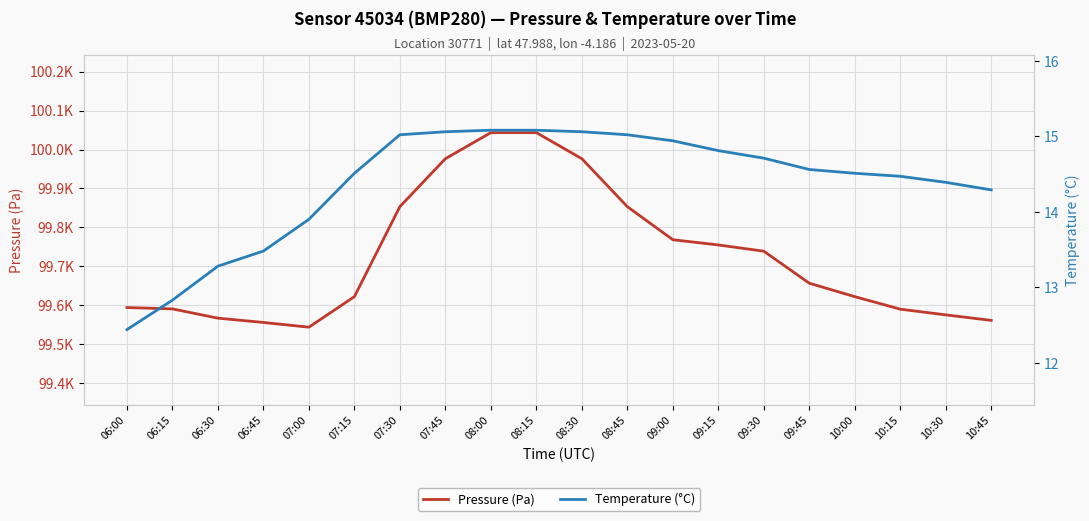

The value of Pressure (Pa) at 07:15 is 36533.4. True or false?

False